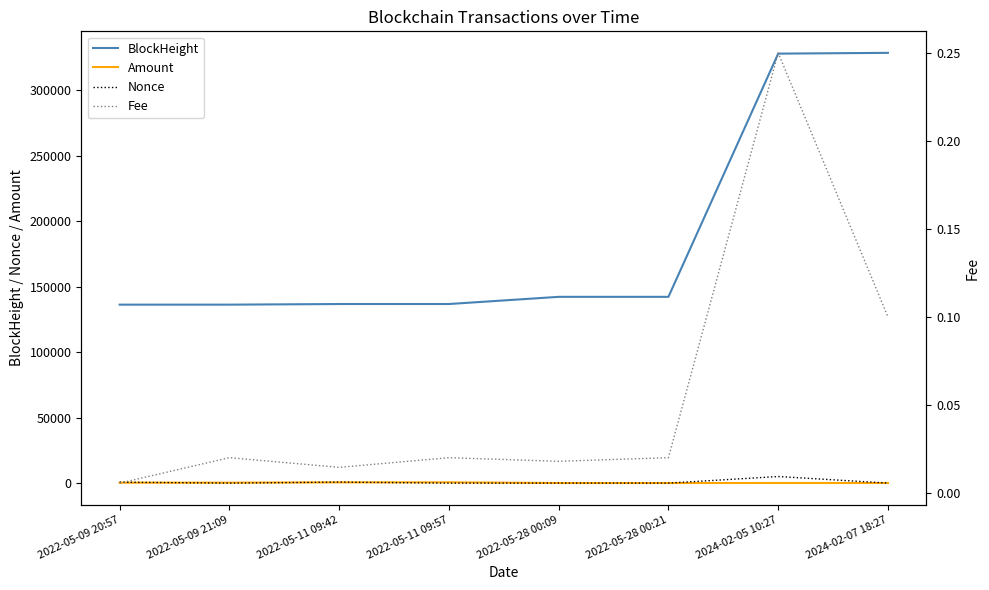

At how many categories does at least one series exceed 75814?

8